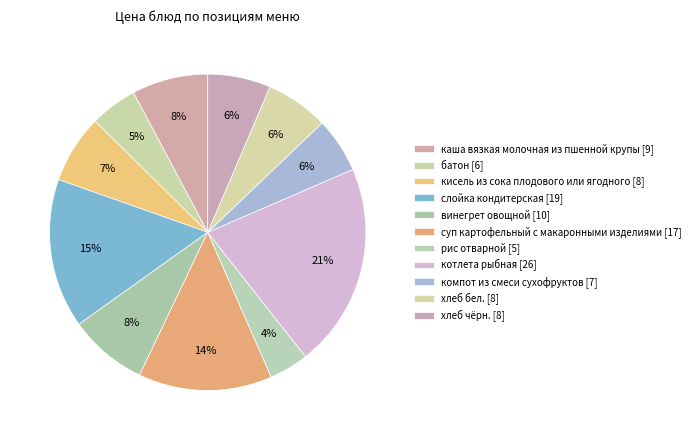

To the nearest percent, what percentage of the pie is хлеб чёрн.?

6%